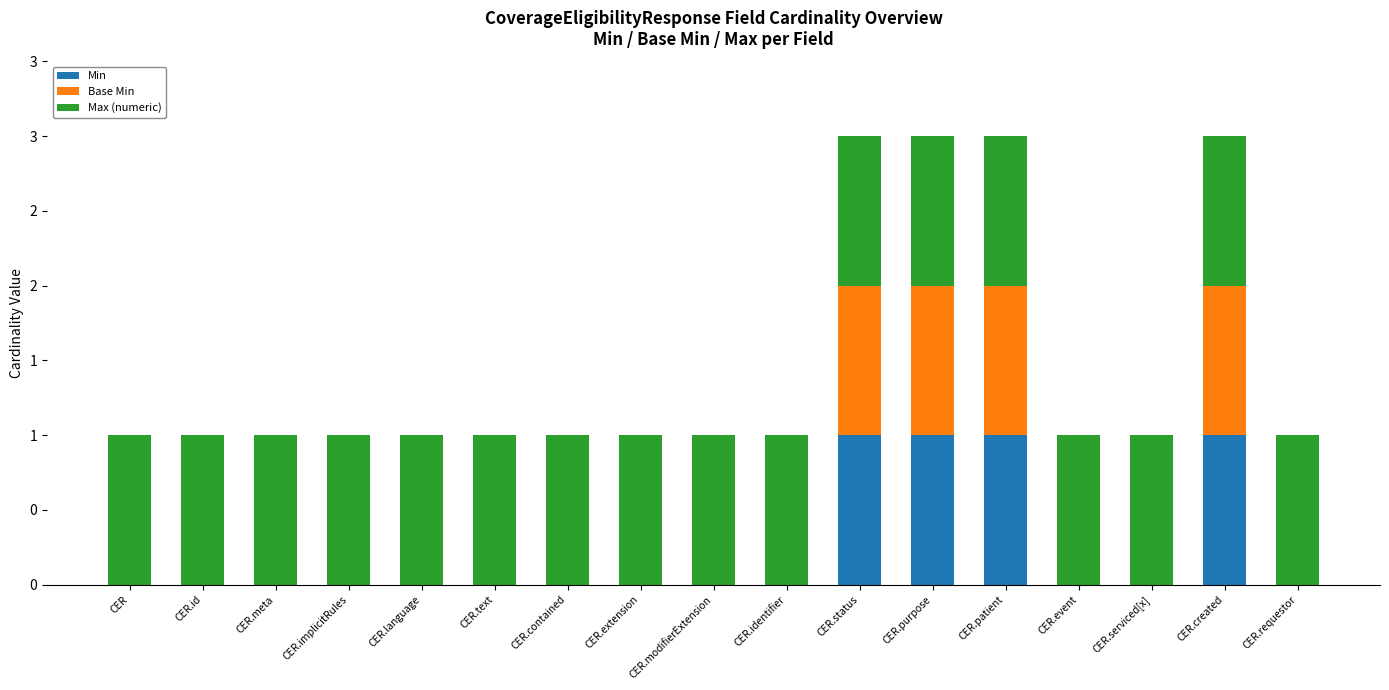

What are all the series names shown in the legend?

Min, Base Min, Max (numeric)